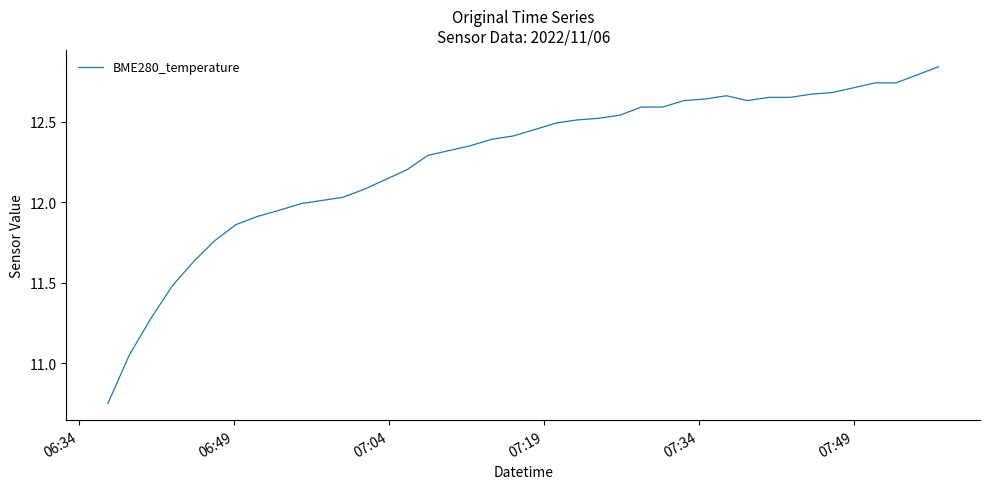

What is the difference between the maximum and minimum values?

2.1